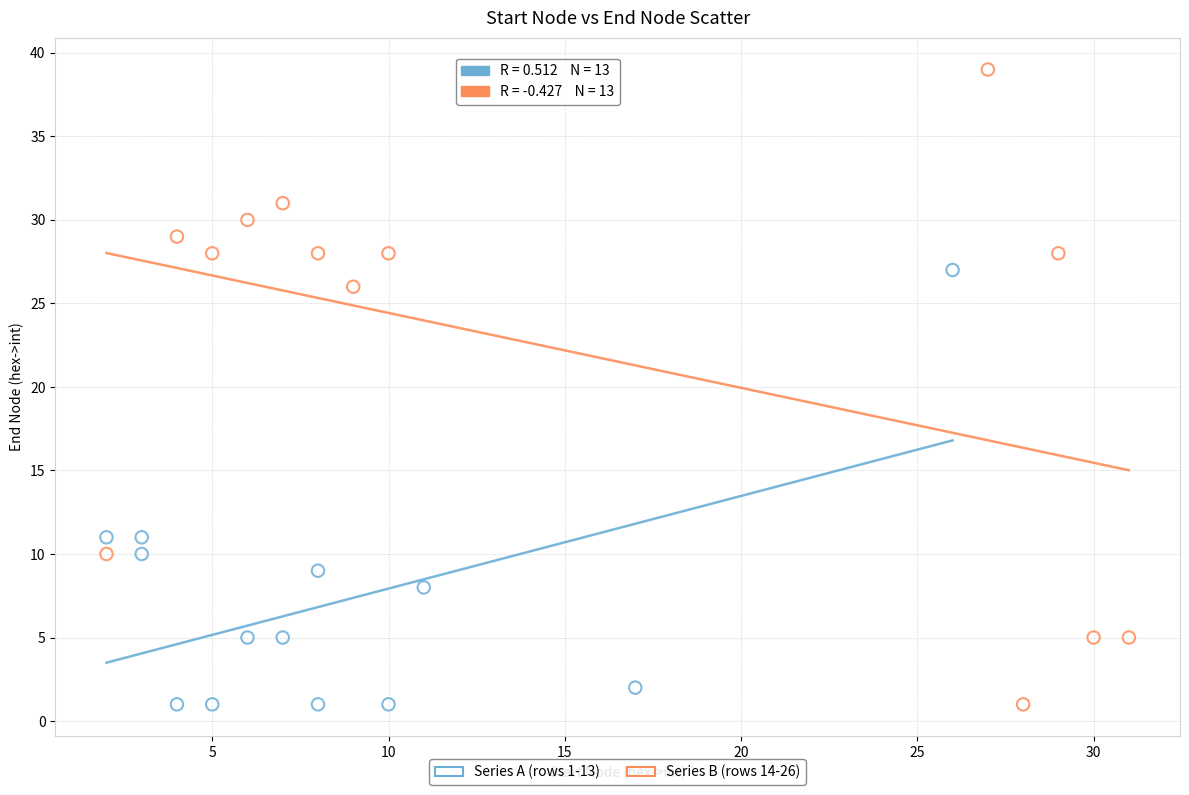

Which series contains the highest Y value?

Series B (rows 14-26)